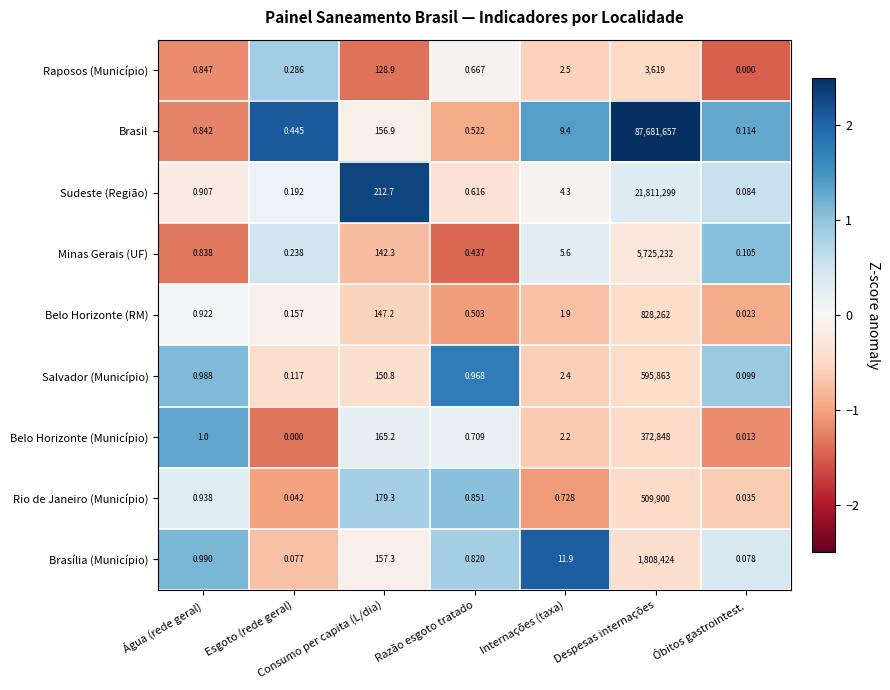

Which series has the widest spread of values?

Brasil